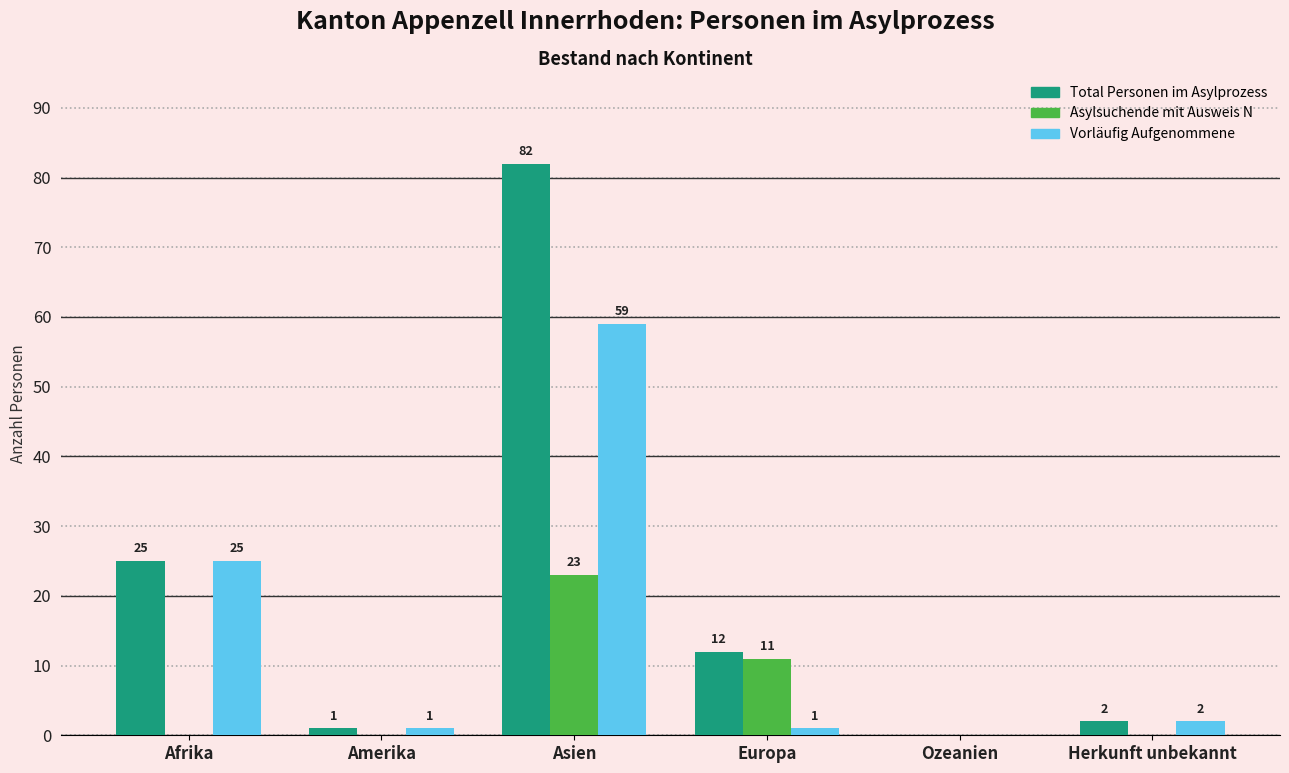

Reading right to left, what are all the values shown in this chart?

Total Personen im Asylprozess: Herkunft unbekannt=2	Ozeanien=0	Europa=12	Asien=82	Amerika=1	Afrika=25
Asylsuchende mit Ausweis N: Herkunft unbekannt=0	Ozeanien=0	Europa=11	Asien=23	Amerika=0	Afrika=0
Vorläufig Aufgenommene: Herkunft unbekannt=2	Ozeanien=0	Europa=1	Asien=59	Amerika=1	Afrika=25